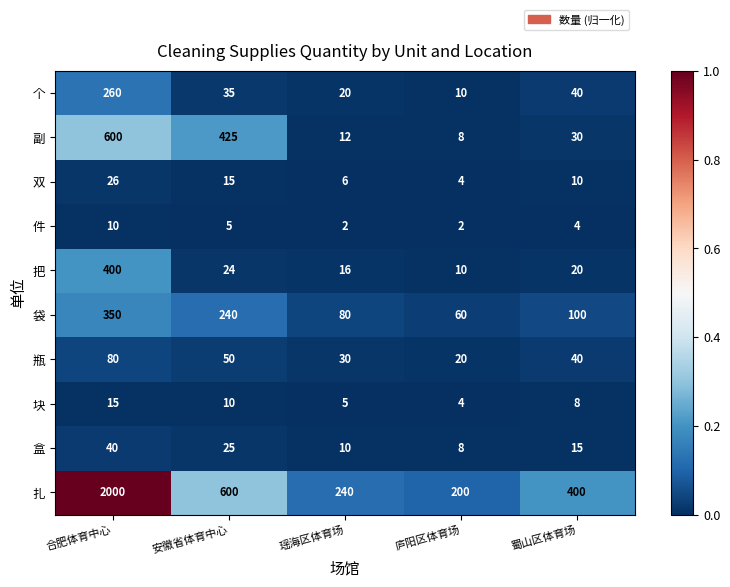

Rank the series by their maximum value, from lowest to highest.

件, 块, 双, 盒, 瓶, 个, 袋, 把, 副, 扎